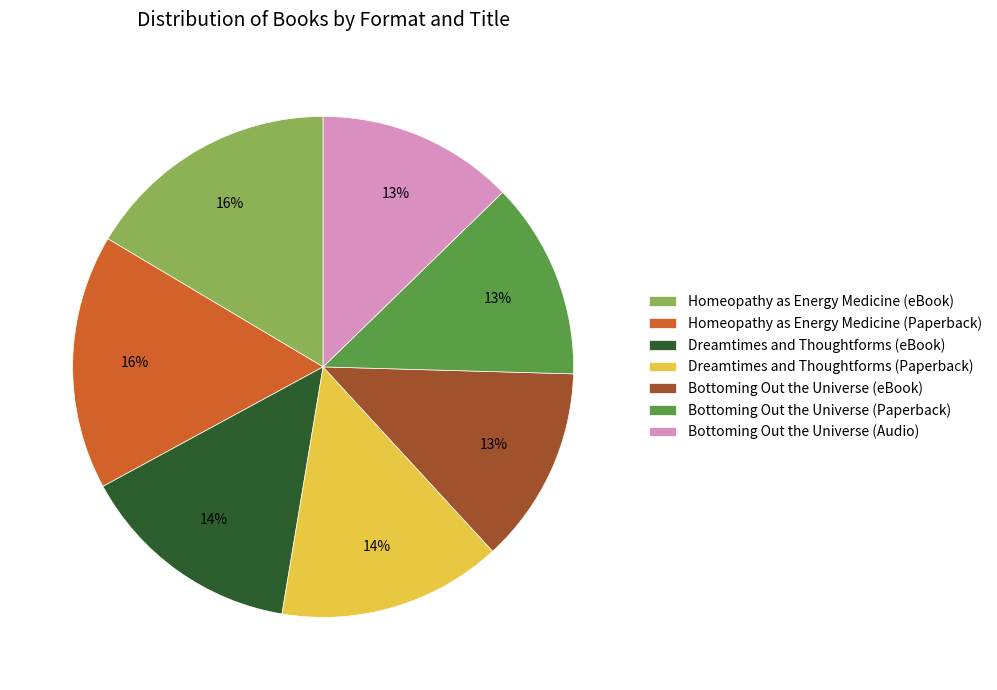

How many slices are in this pie chart?

7